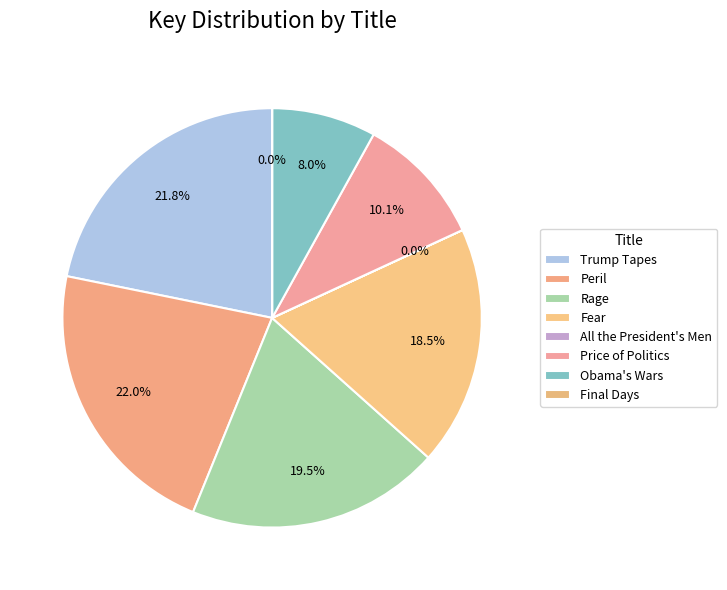

How many segments does this pie chart have?

8